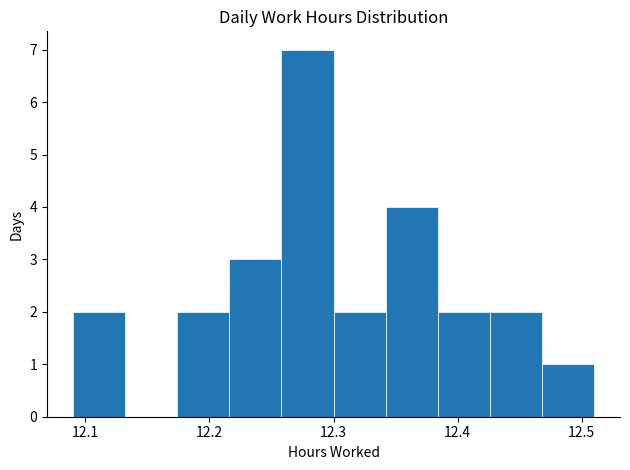

Which range on the x-axis has the tallest bar?

12.258 to 12.300